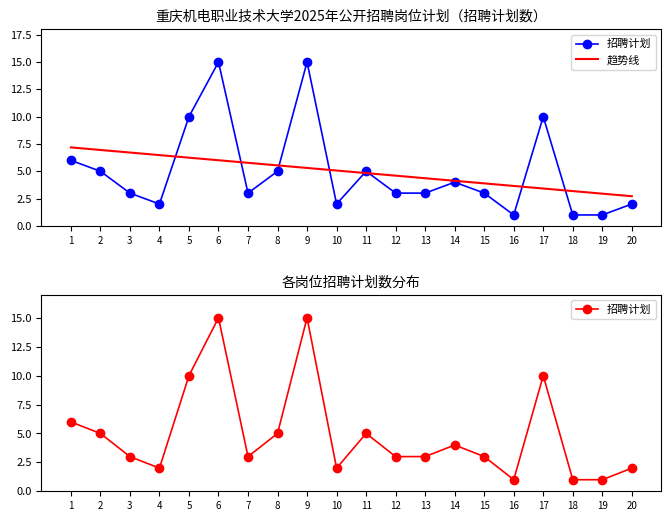

What is the difference between the maximum and minimum values?

14